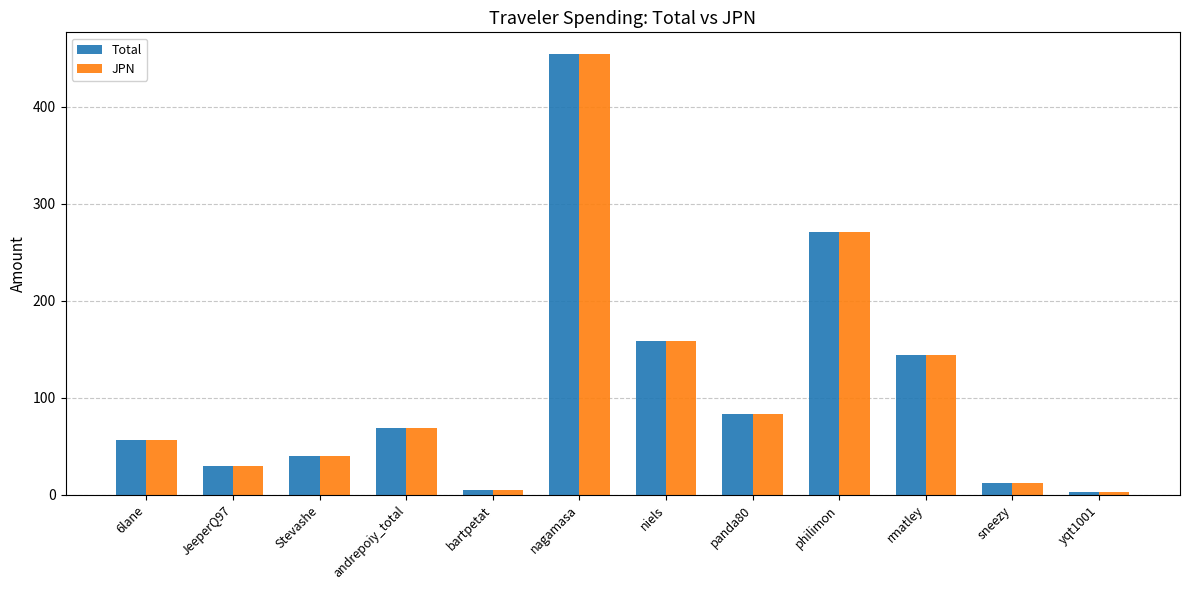

What is the total value across all series at panda80?

166.2